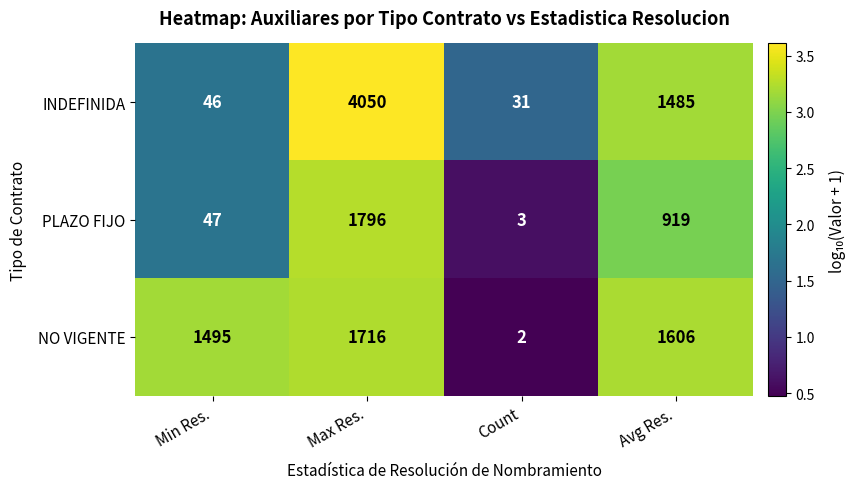

At which label does INDEFINIDA first exceed 1485?

Max Res.